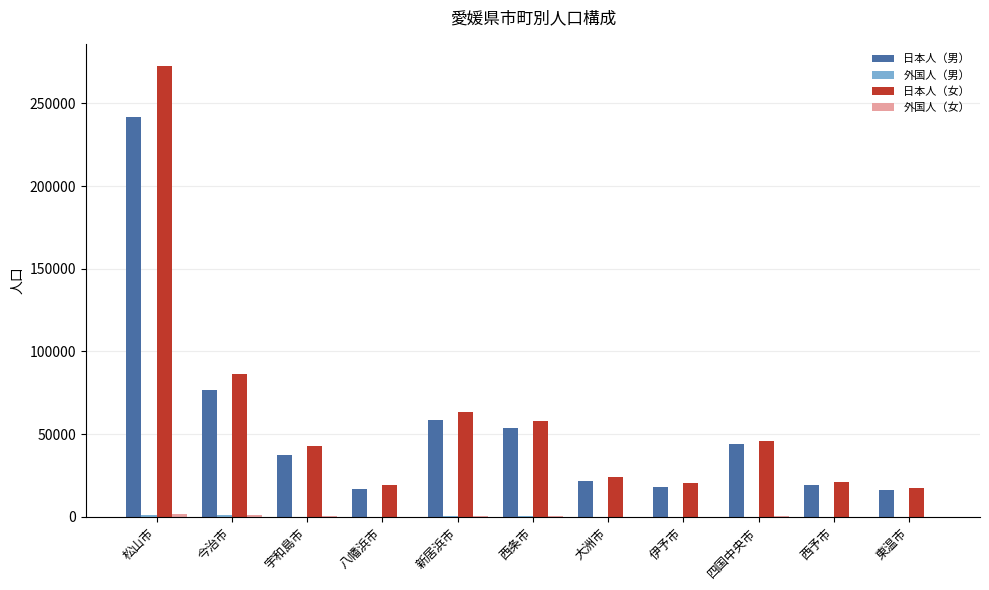

At which category is the sum across all series the highest?

松山市